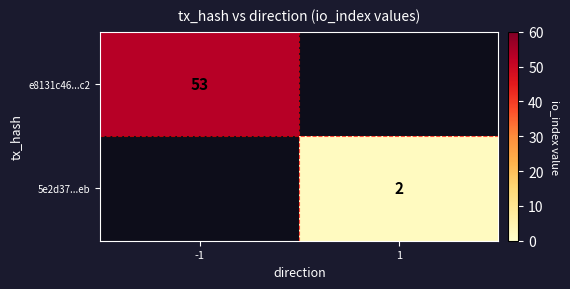

Is the value of e8131c46...c2 at -1 greater than the value of 5e2d37...eb at 1?

Yes